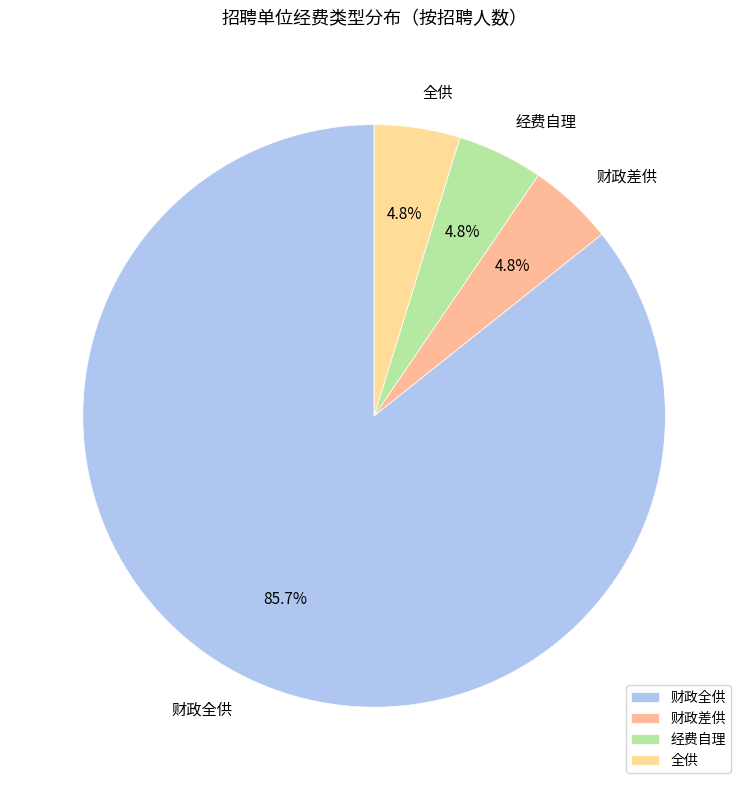

To the nearest percent, what is the average slice percentage?

25%